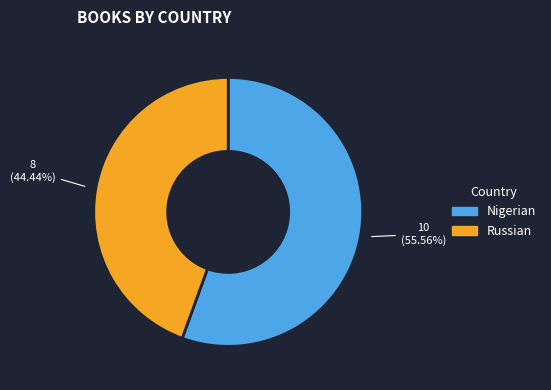

To the nearest percent, what is the difference between the largest and smallest slice percentages?

11%